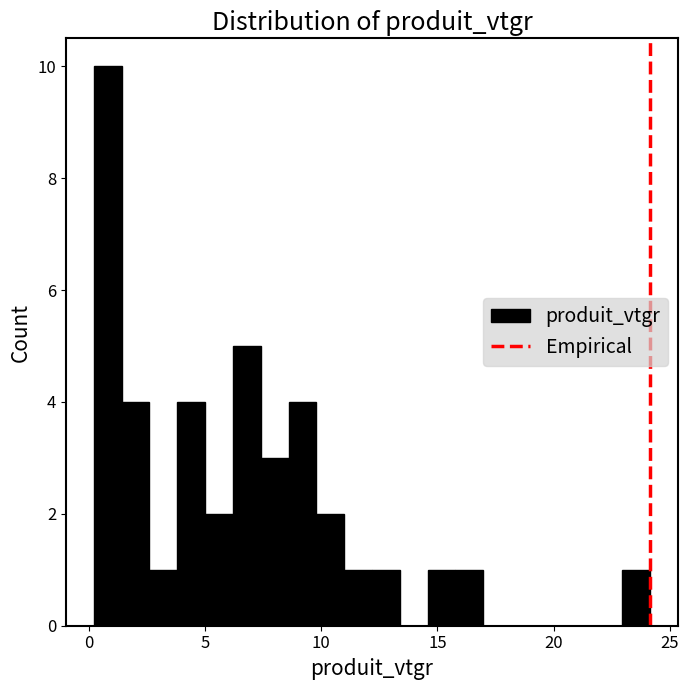

Read against the x-axis, roughly where is the centre of the tallest bar?

1.0